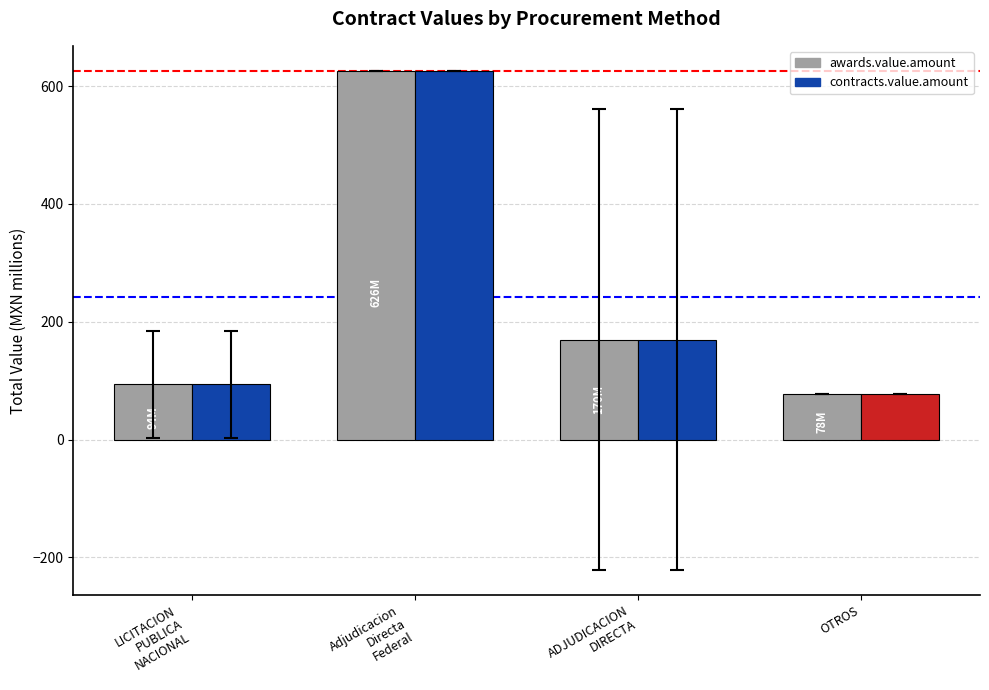

Which has a higher value, OTROS or Adjudicacion
Directa
Federal?

Adjudicacion
Directa
Federal